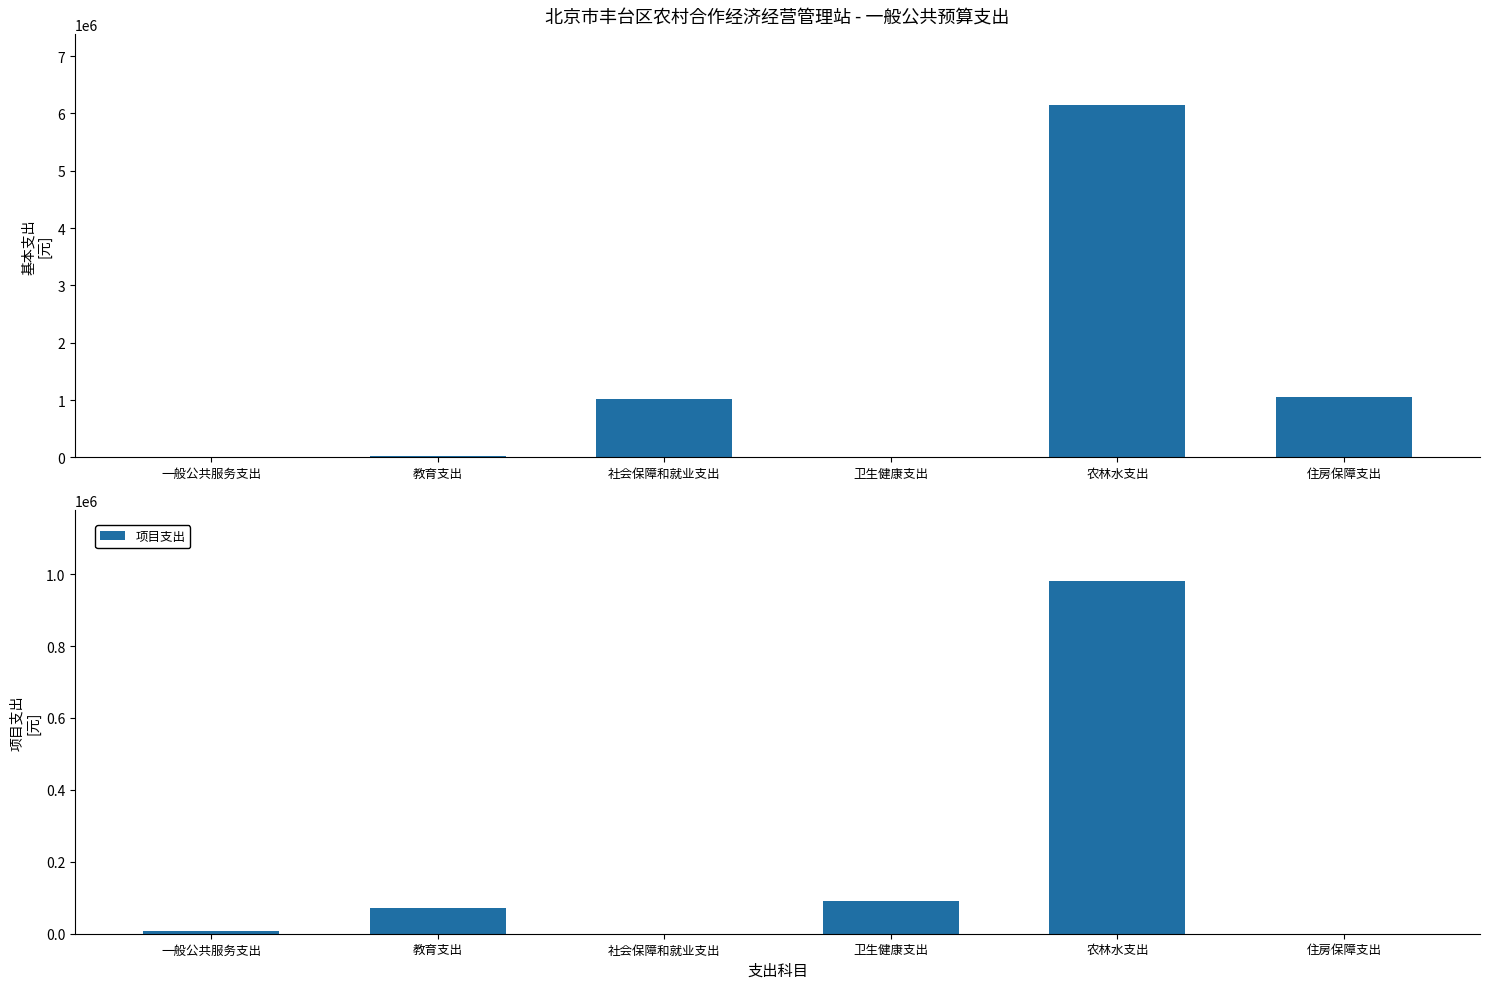

Reading left to right, list all the values displayed in this chart.

基本支出: 0	21600	1012176	0	6152343	1056298
项目支出: 6900	70500	0	90000	981000	0